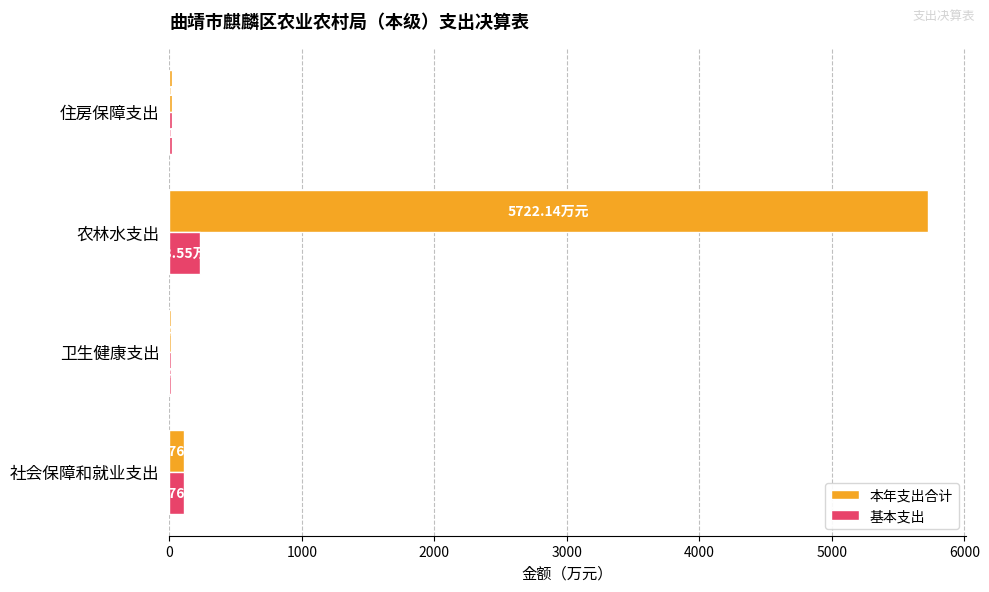

What is the sum of all 本年支出合计 values?

5870.1